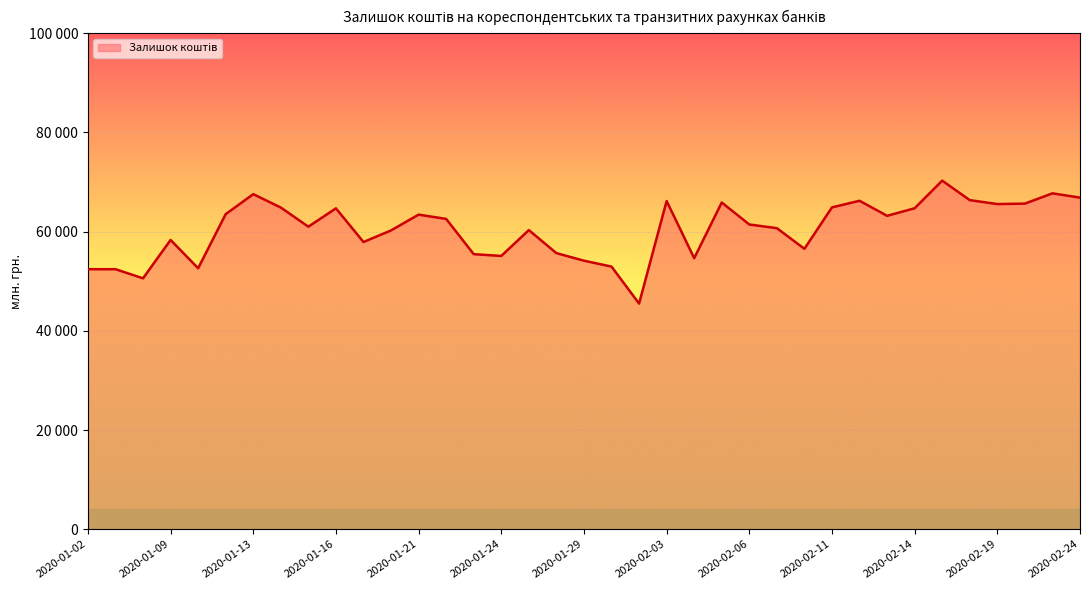

Which category has the highest value across all series?

2020-02-17